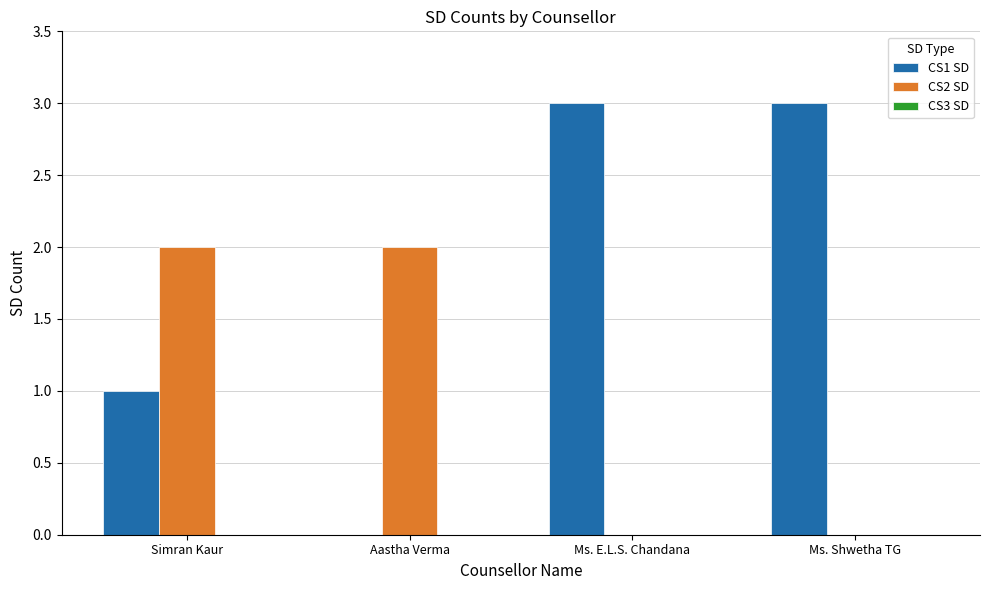

Are the bars horizontal?

No